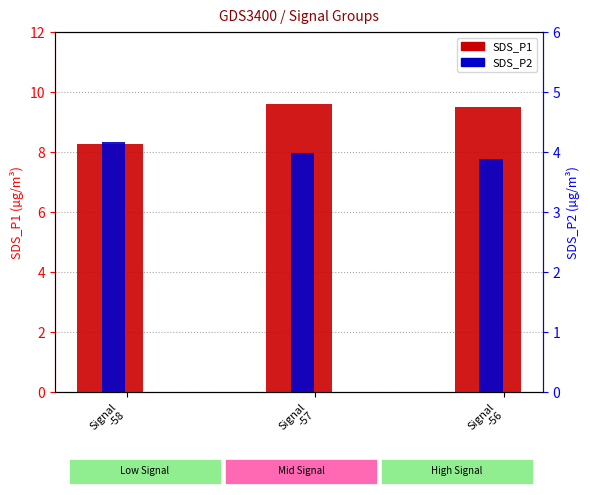

What is the label of the 3rd bar from the right?

Signal
-58